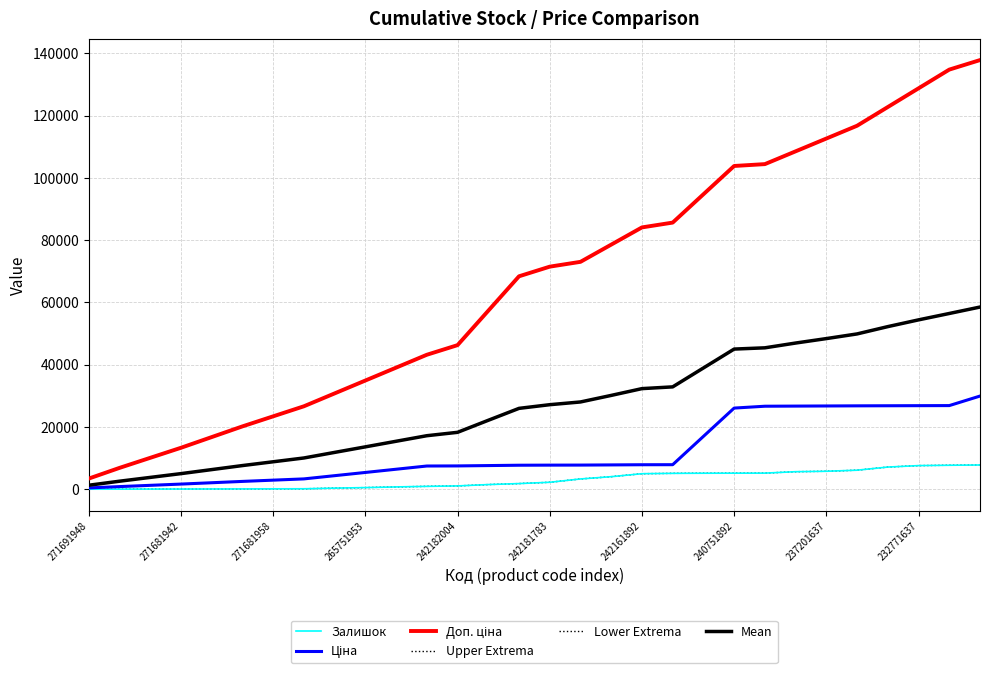

How many lines are shown in the chart?

6